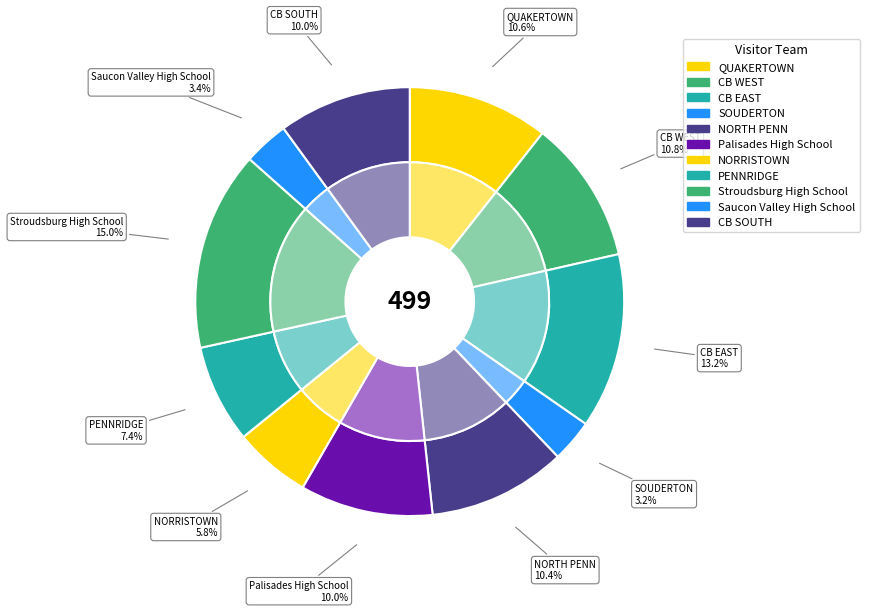

Is CB EAST the majority of the pie?

No